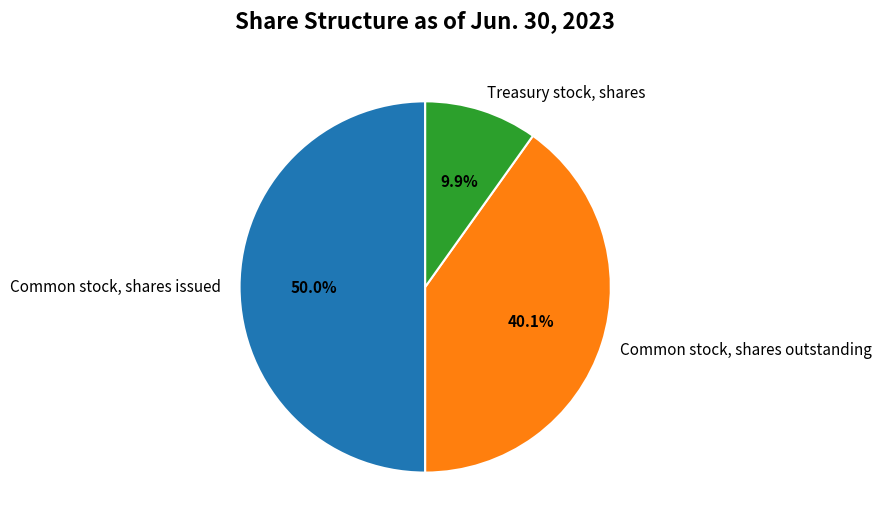

To the nearest percent, what is the combined percentage of Common stock, shares issued and Treasury stock, shares?

60%